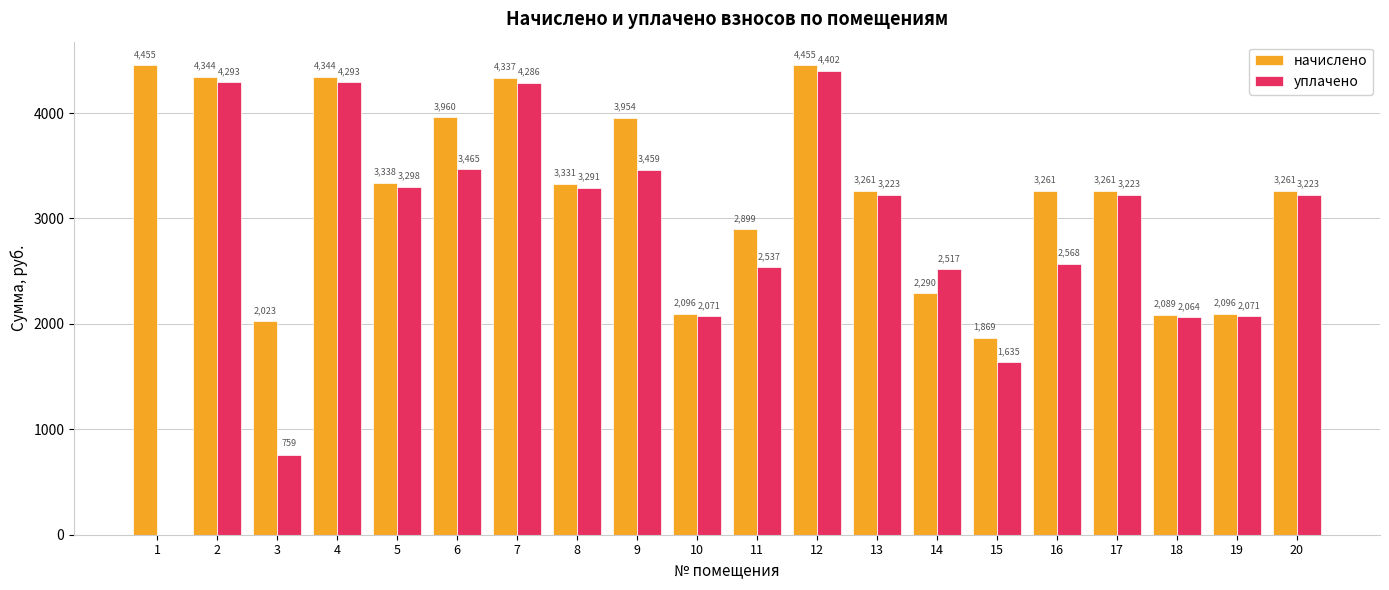

How many groups of bars are there?

20